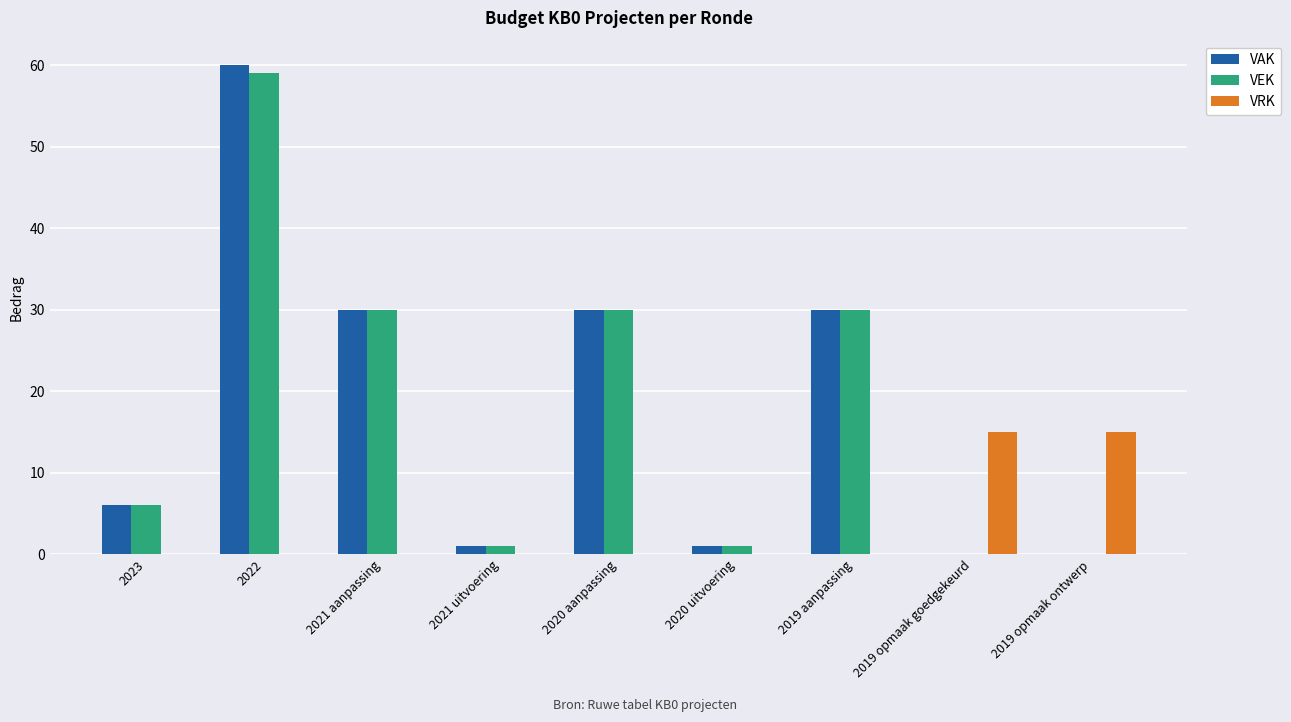

What is the greatest value displayed?

60